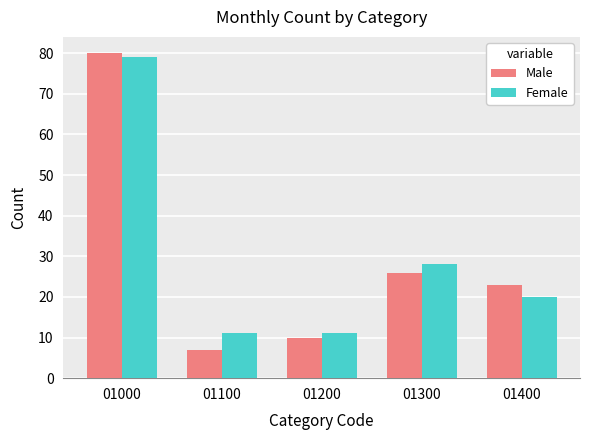

Reading left to right, list all the values displayed in this chart.

Male: 80	7	10	26	23
Female: 79	11	11	28	20